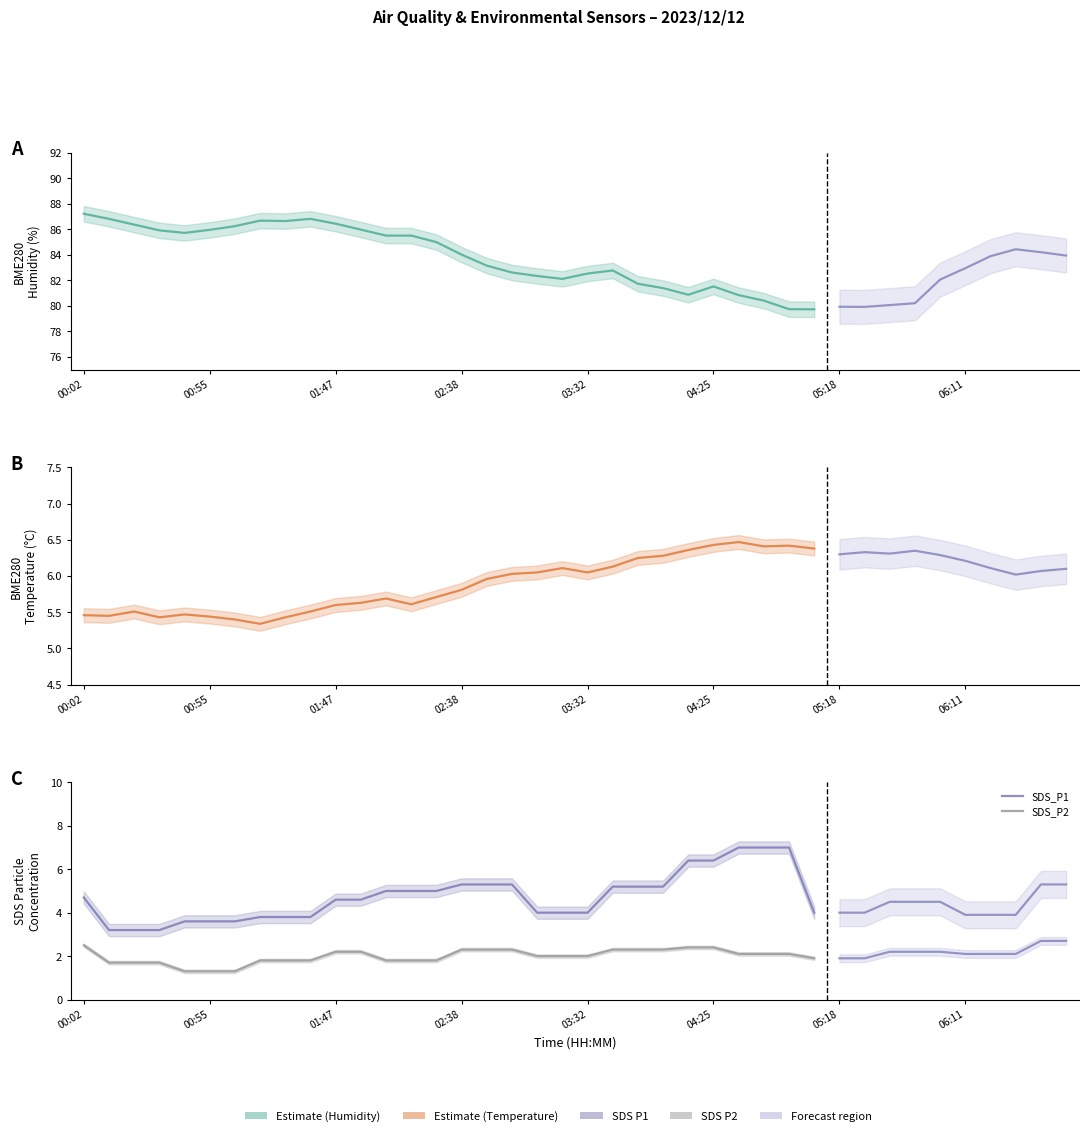

What is the value of the BME280_temperature point at the 12th from the left?

5.6